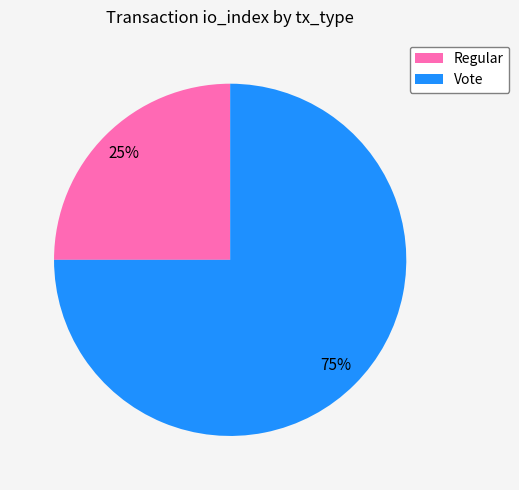

Is it true that Regular is 39% of the pie?

False